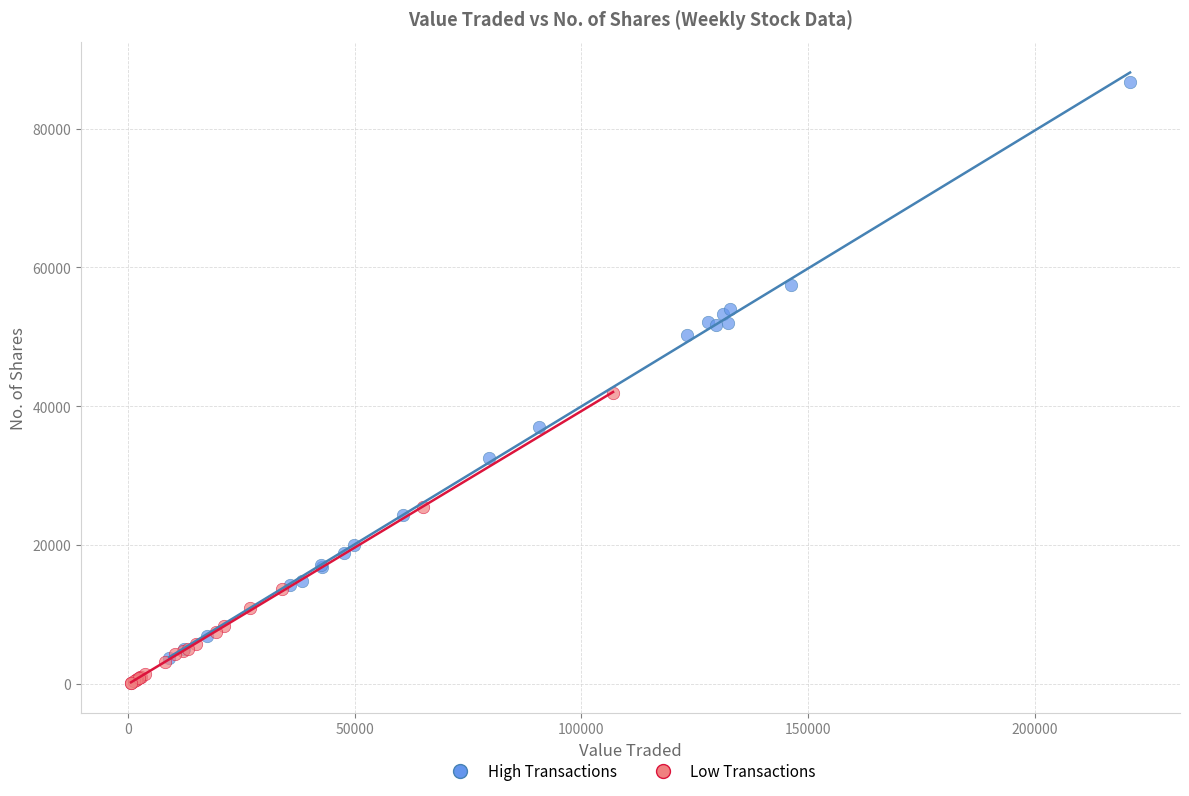

Which series contains the lowest Y value?

Low Transactions